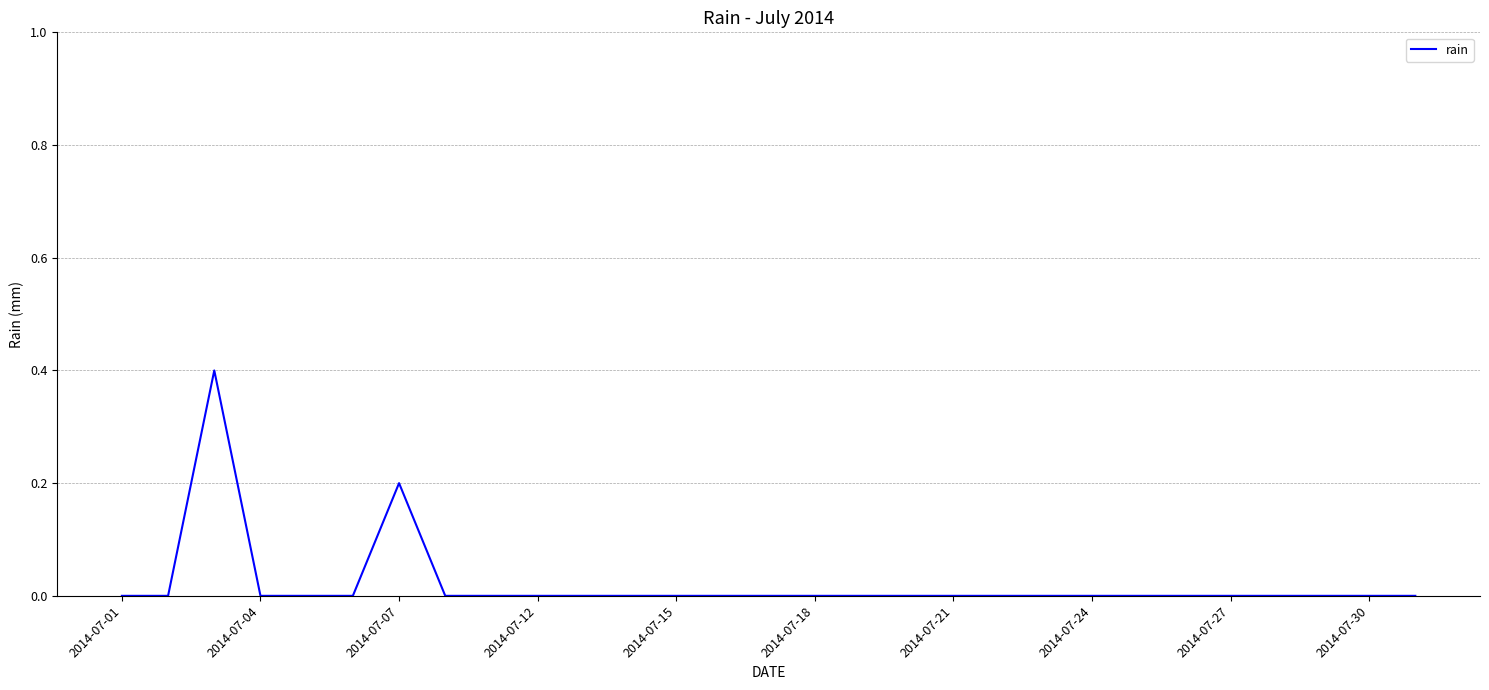

What is the maximum value shown in the chart?

0.4